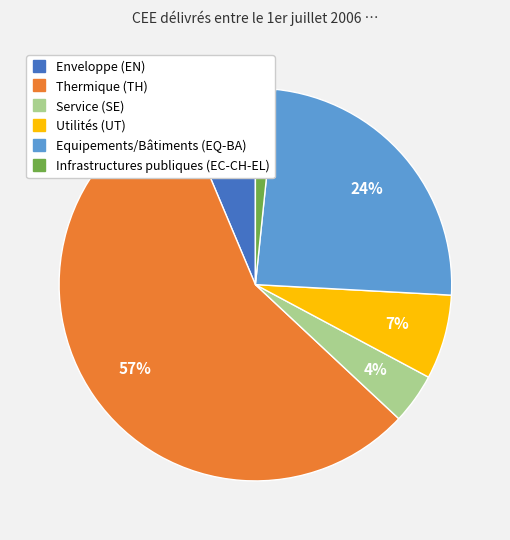

Combined, do Enveloppe (EN) and Service (SE) account for over 50%?

No